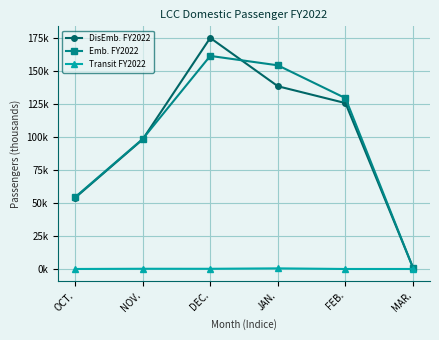

What position from the left is FEB.?

5